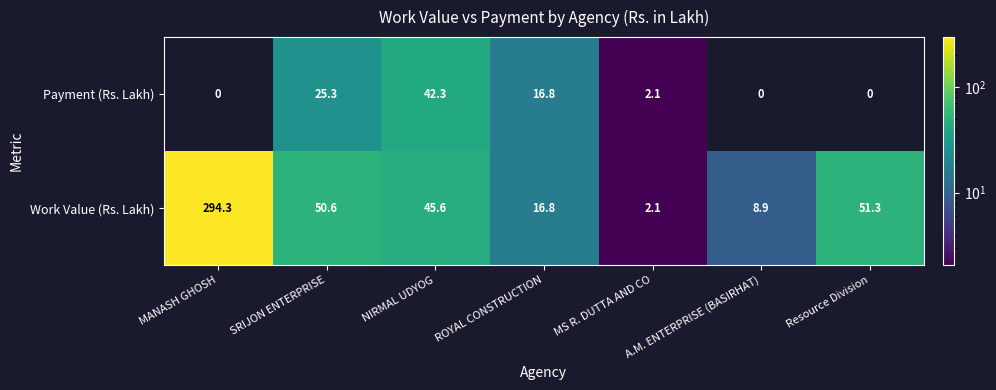

Is it true that Work Value (Rs. Lakh) equals 51.3 at Resource Division?

True